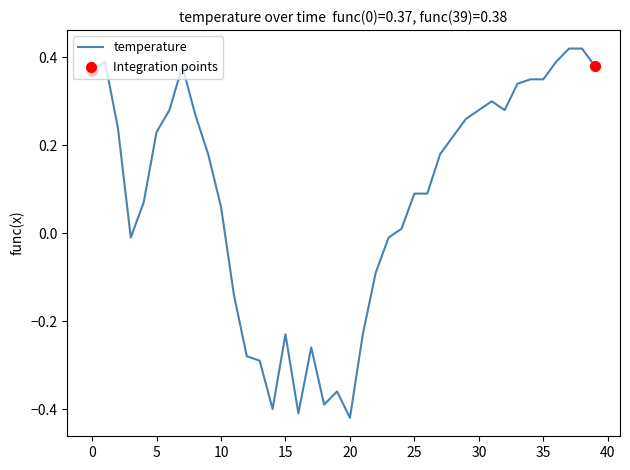

What is the difference between the maximum and minimum values?

0.8